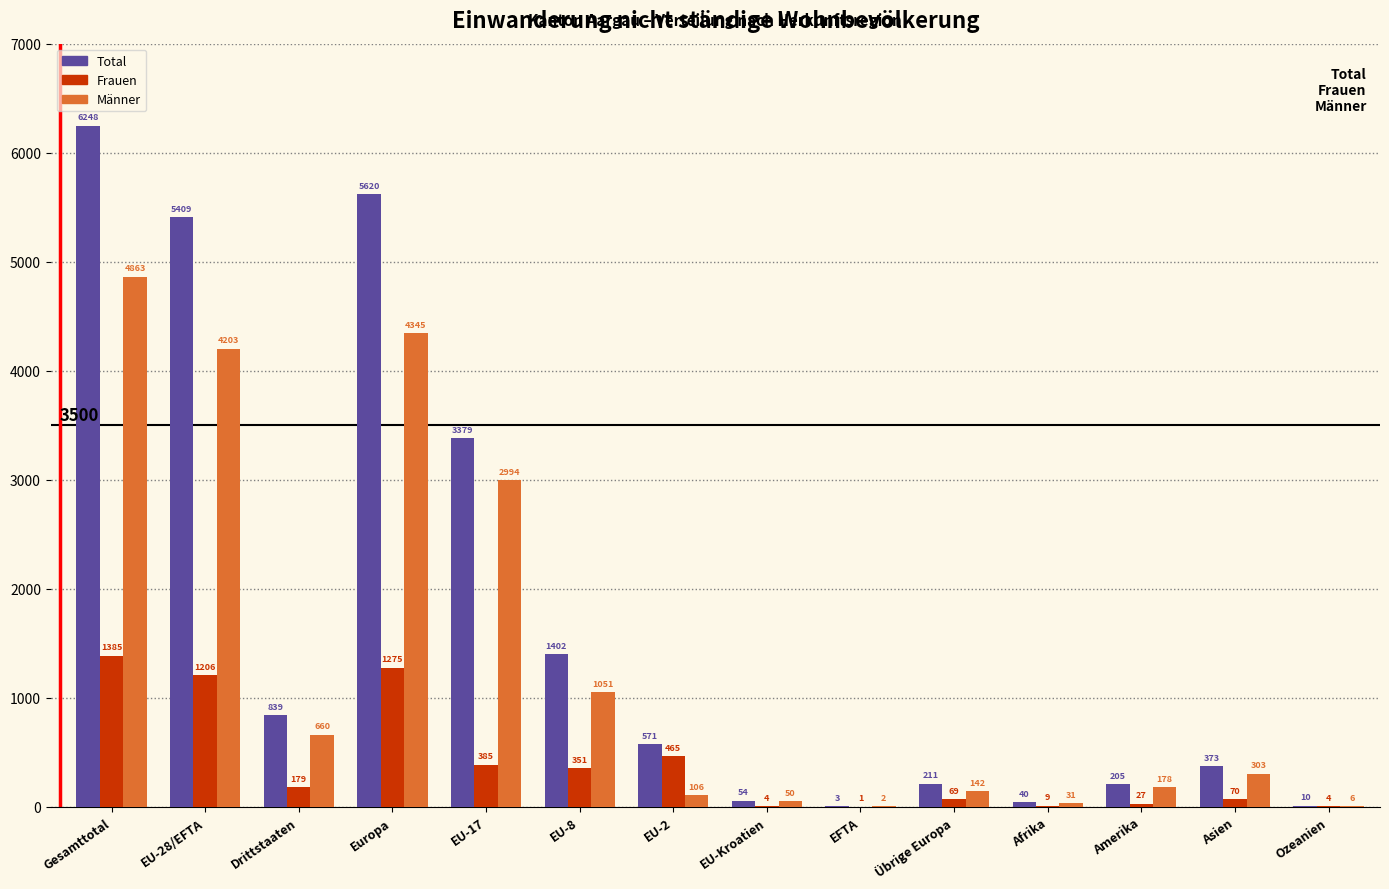

Reading right to left, transcribe all the data shown in this chart.

Total: Ozeanien=10	Asien=373	Amerika=205	Afrika=40	Übrige Europa=211	EFTA=3	EU-Kroatien=54	EU-2=571	EU-8=1402	EU-17=3379	Europa=5620	Drittstaaten=839	EU-28/EFTA=5409	Gesamttotal=6248
Frauen: Ozeanien=4	Asien=70	Amerika=27	Afrika=9	Übrige Europa=69	EFTA=1	EU-Kroatien=4	EU-2=465	EU-8=351	EU-17=385	Europa=1275	Drittstaaten=179	EU-28/EFTA=1206	Gesamttotal=1385
Männer: Ozeanien=6	Asien=303	Amerika=178	Afrika=31	Übrige Europa=142	EFTA=2	EU-Kroatien=50	EU-2=106	EU-8=1051	EU-17=2994	Europa=4345	Drittstaaten=660	EU-28/EFTA=4203	Gesamttotal=4863